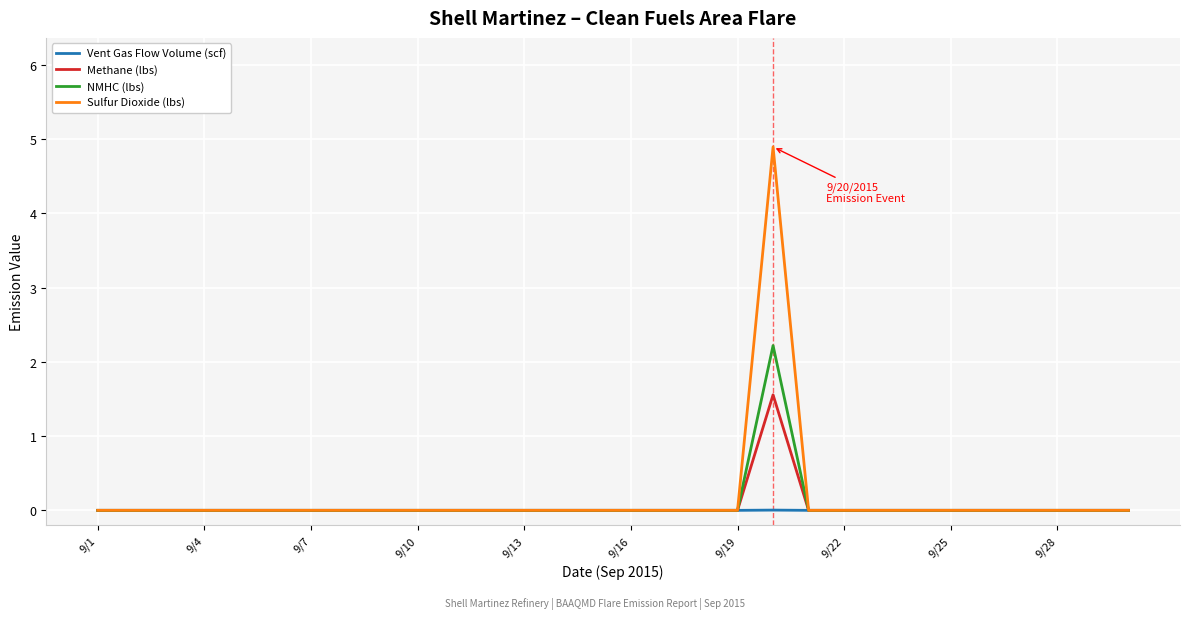

What is the maximum value for Methane (lbs)?

1.6